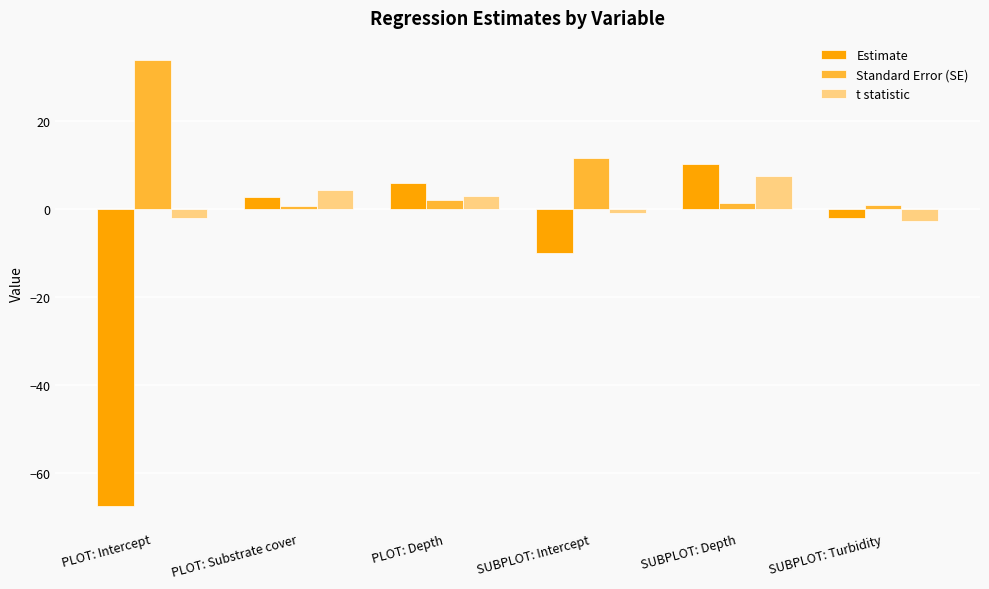

Which category has the highest value in the Standard Error (SE) series?

PLOT: Intercept